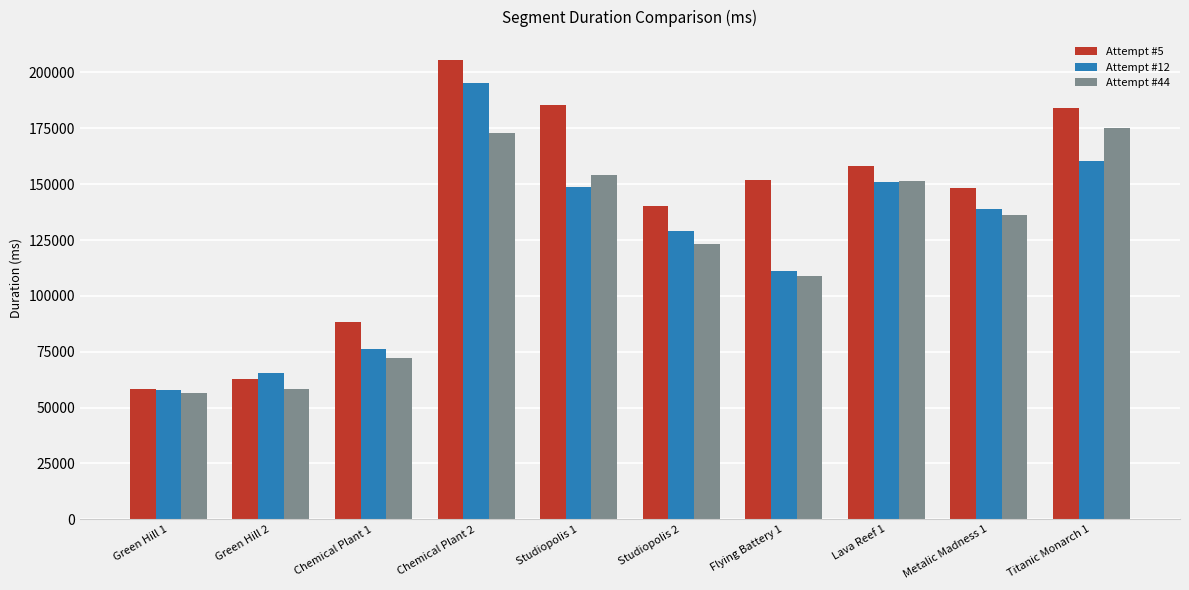

What is the value of the Attempt #5 bar at the 8th from the left?

158254